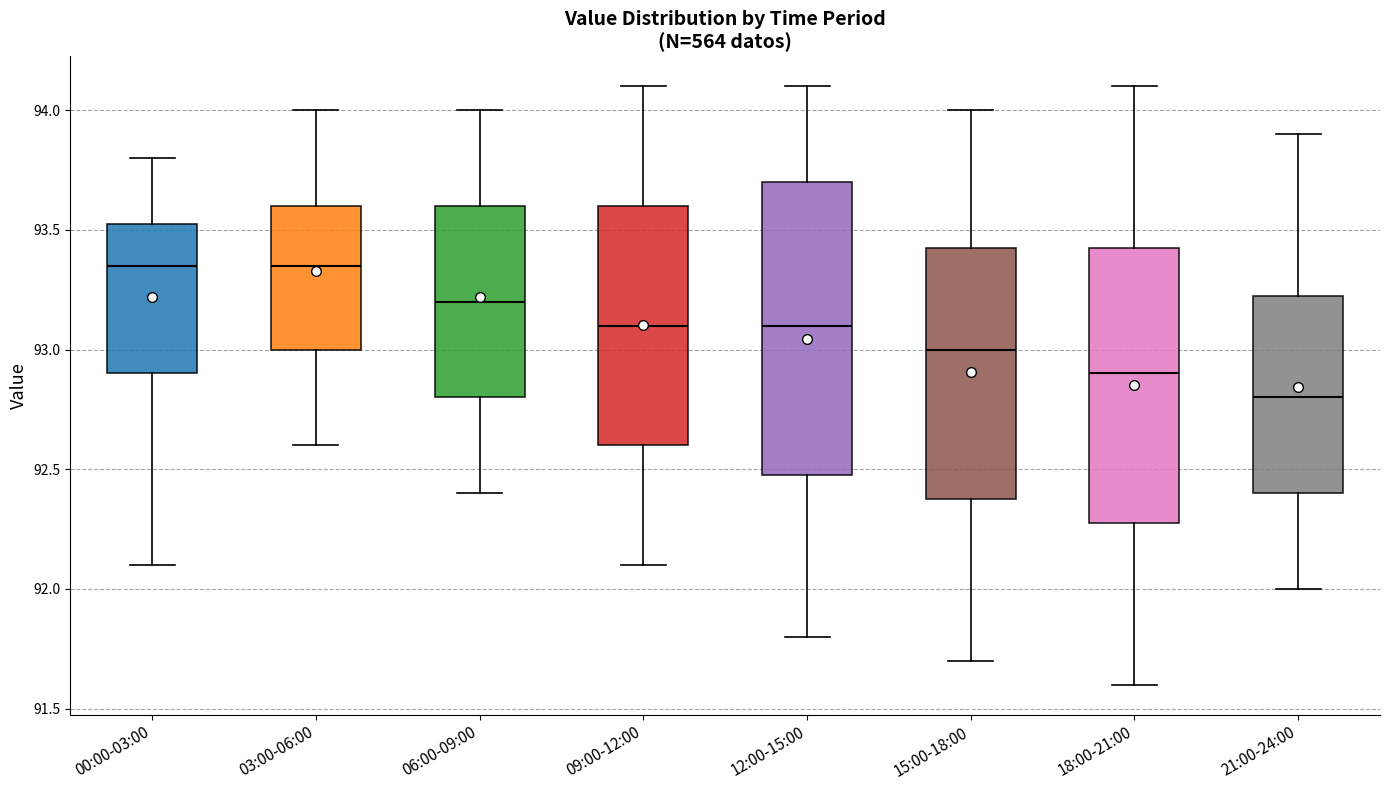

Where does the upper whisker of the box for 06:00-09:00 end on the y-axis? The values are not printed on the chart, so give them approximately, as read against the axis.

94.00